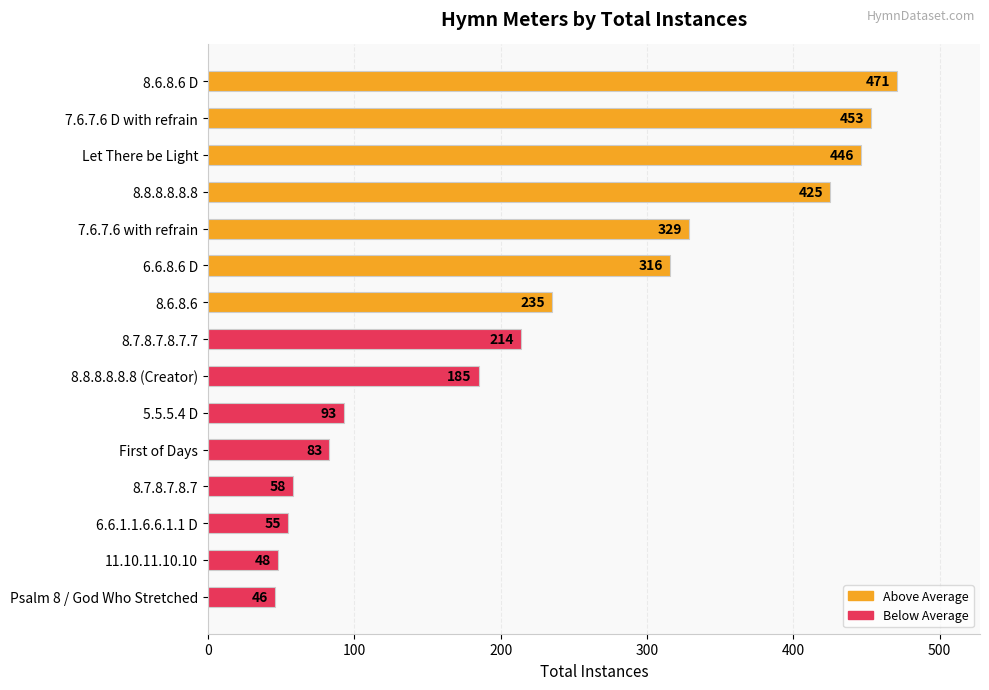

What is the sum of the values at 11.10.11.10.10 and Let There be Light?

494